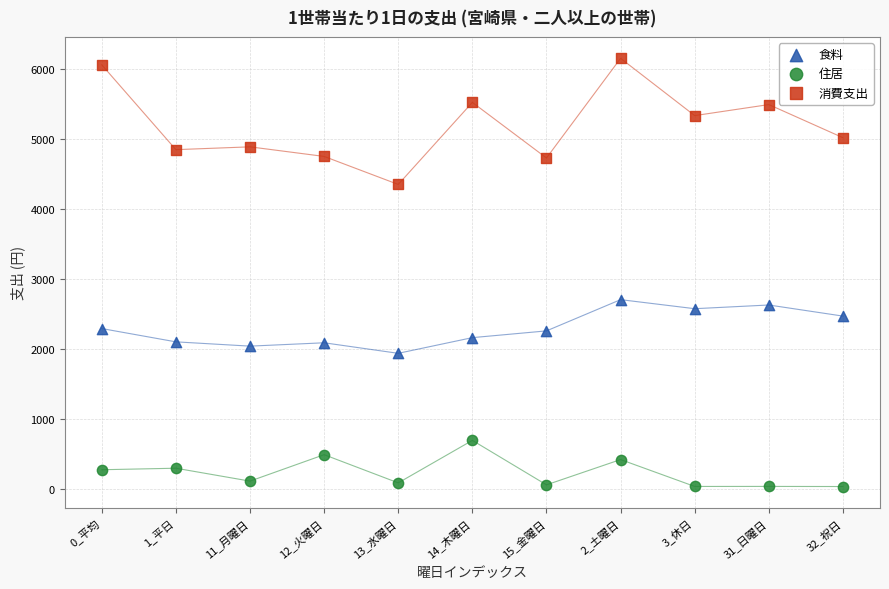

Which series reaches the minimum Y coordinate?

住居